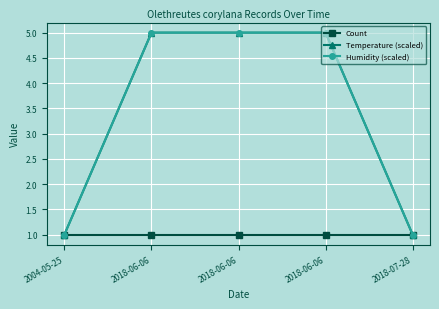

Is this an area chart (filled region under the line)?

No